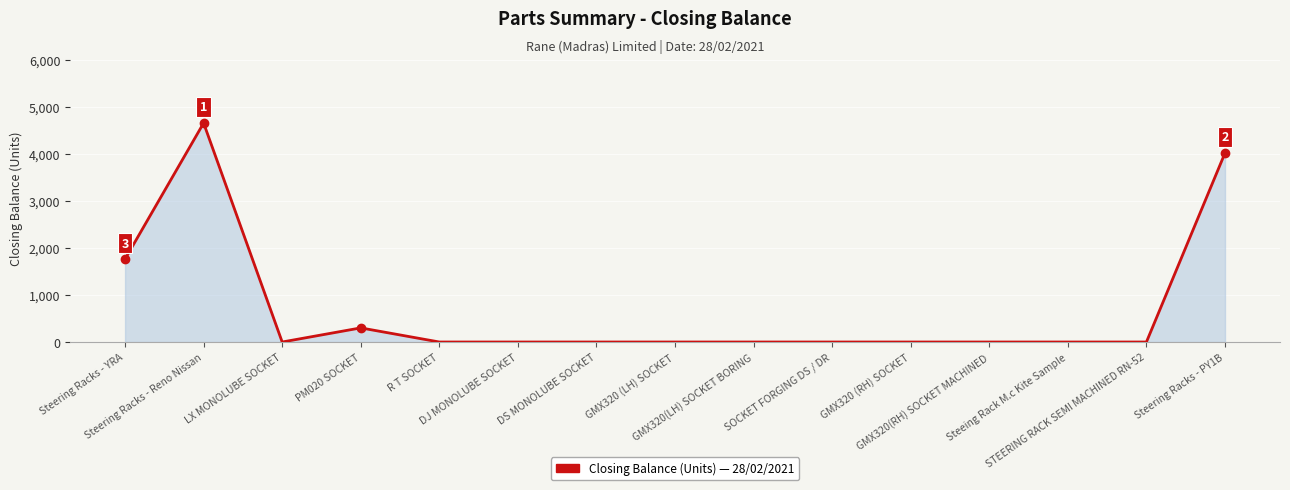

What is the greatest value displayed?

4655